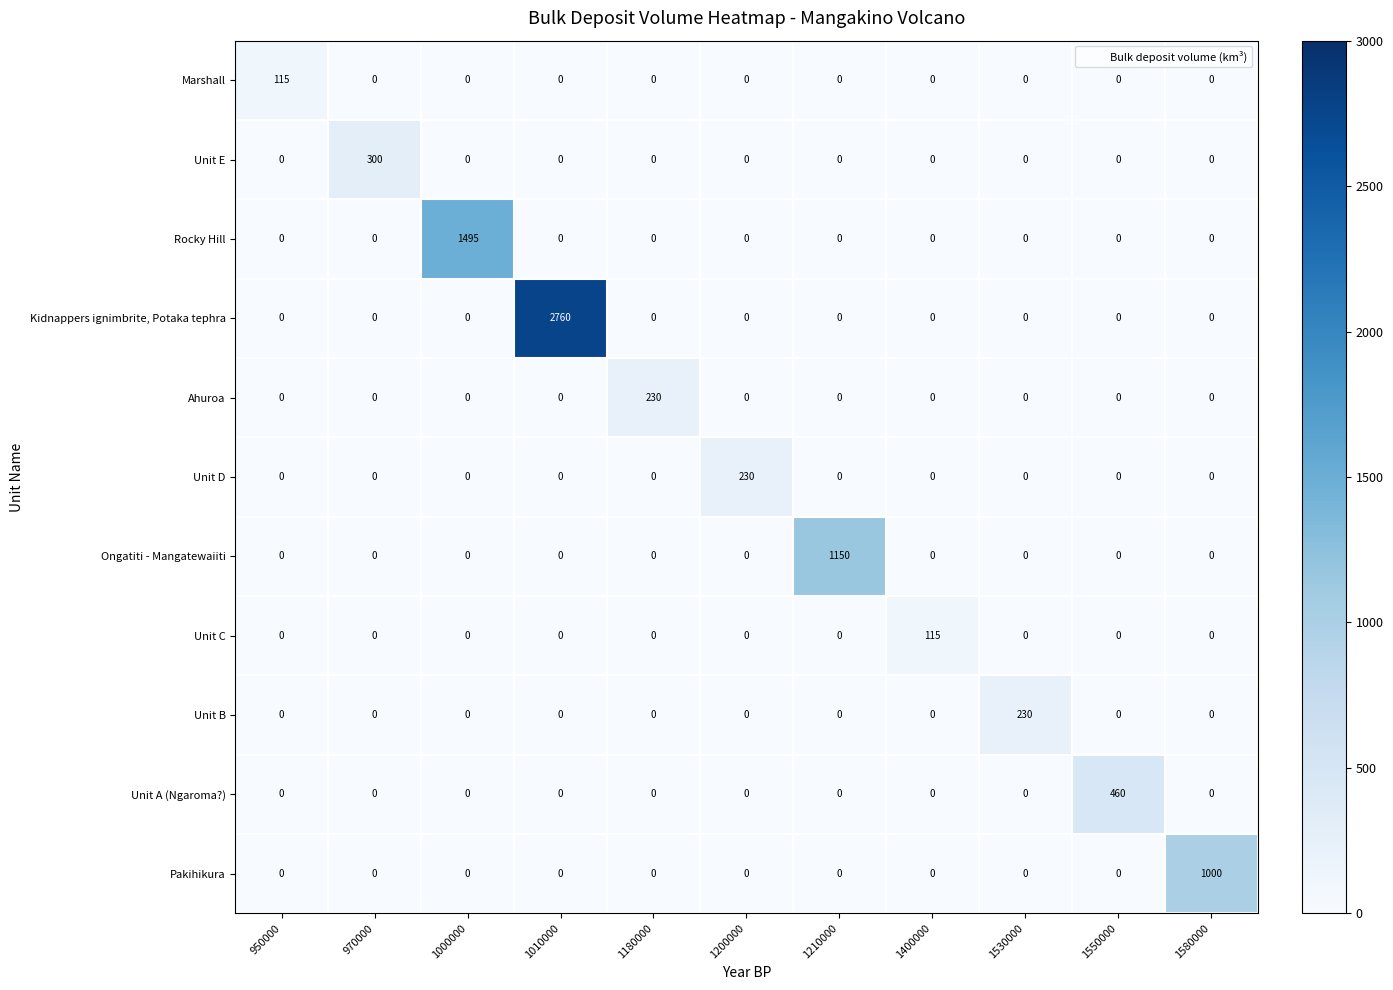

What is the difference between the highest and lowest values at 1530000?

230